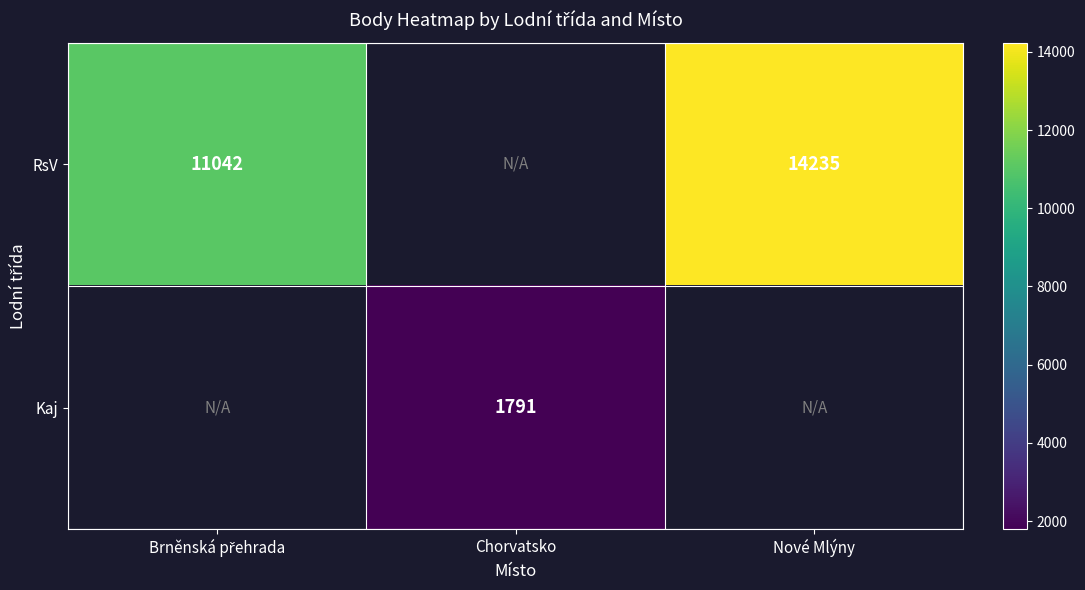

Which category has the highest value across all series?

Nové Mlýny